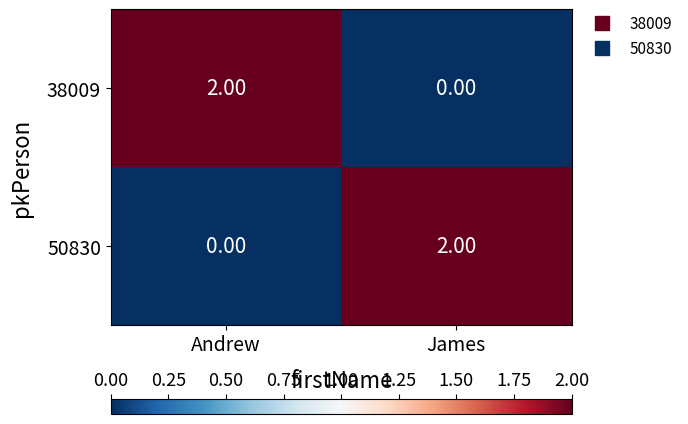

Which category has the highest value in the 50830 series?

James